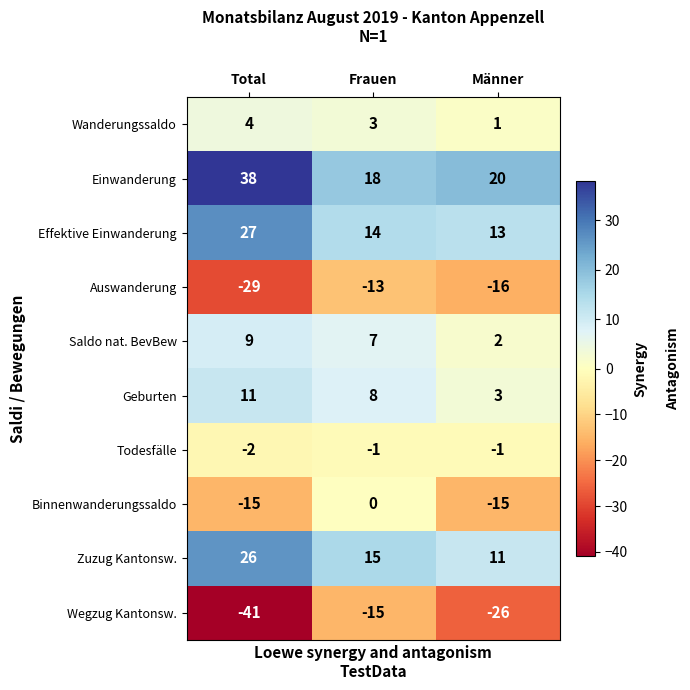

Rank the series at Frauen from lowest to highest value.

Wegzug Kantonsw., Auswanderung, Todesfälle, Binnenwanderungssaldo, Wanderungssaldo, Saldo nat. BevBew, Geburten, Effektive Einwanderung, Zuzug Kantonsw., Einwanderung